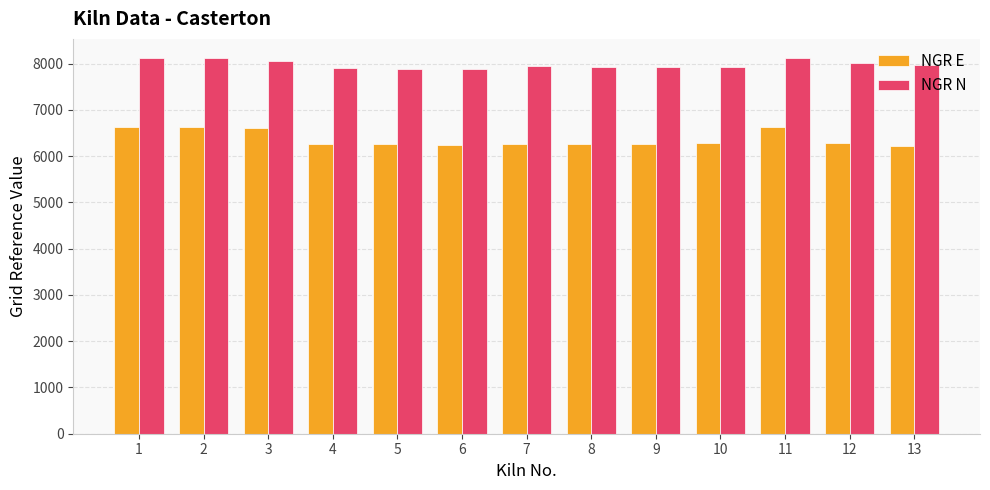

Is the value of NGR N at 11 greater than the value of NGR E at 4?

Yes